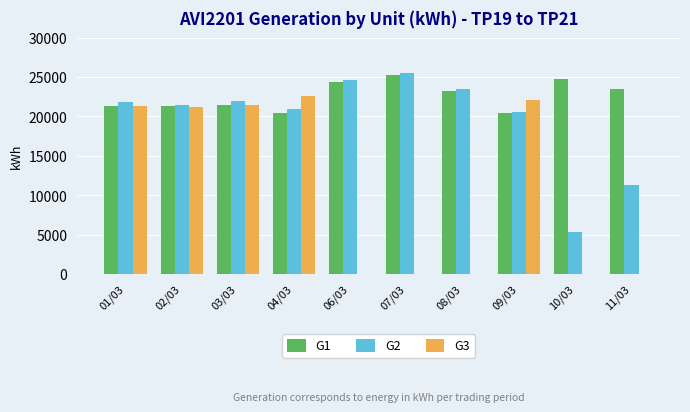

At which label does G1 reach its peak?

07/03